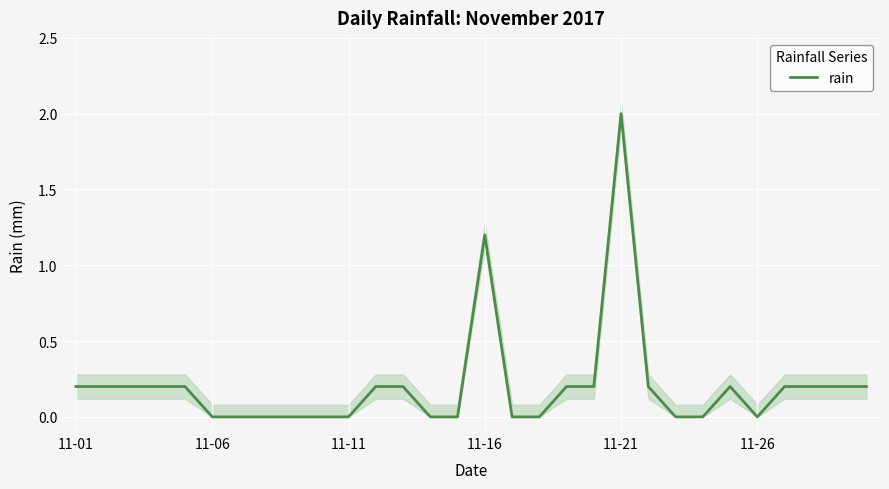

Is it true that rain equals 1.2 at 11-26?

False